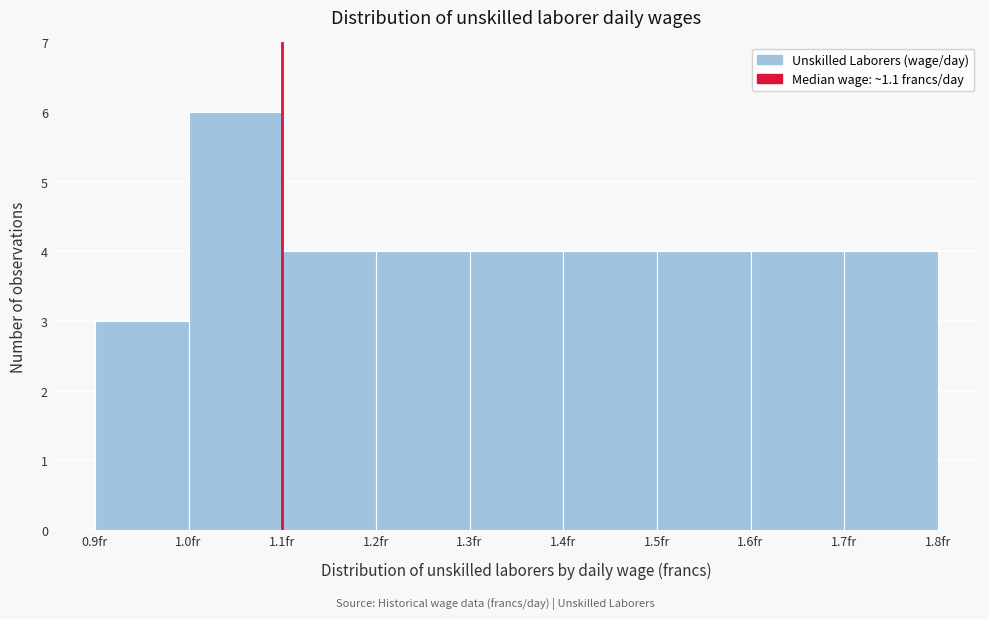

How tall is the bar that spans 1.5 to 1.6 on the x-axis? The values are not printed on the chart, so give them approximately, as read against the axis.

4